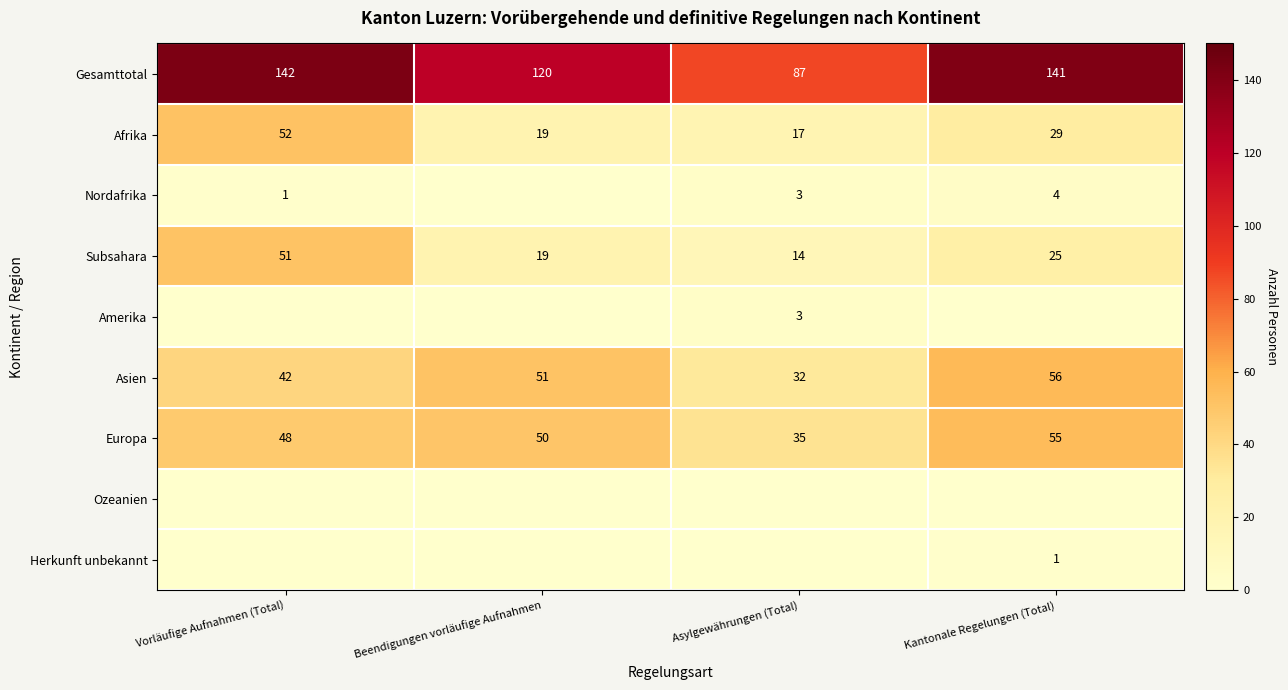

Which category has the highest value across all series?

Vorläufige Aufnahmen (Total)